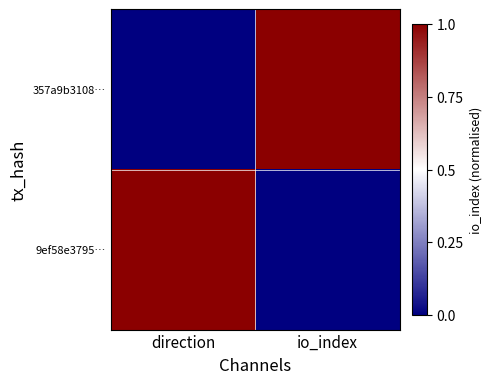

How many distinct data groups are displayed?

2